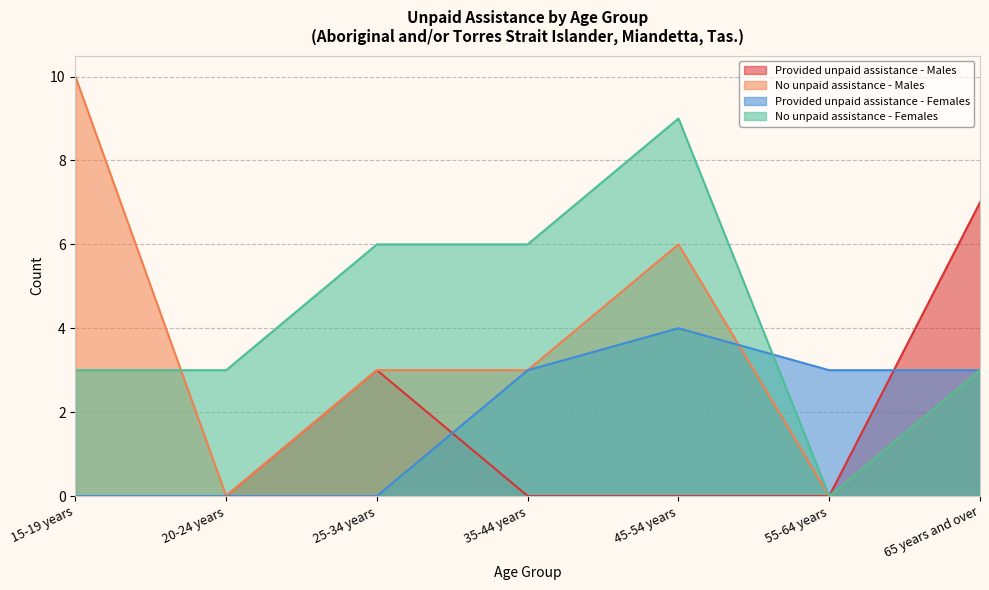

How many interior local peaks does the No unpaid assistance - Males series have?

1